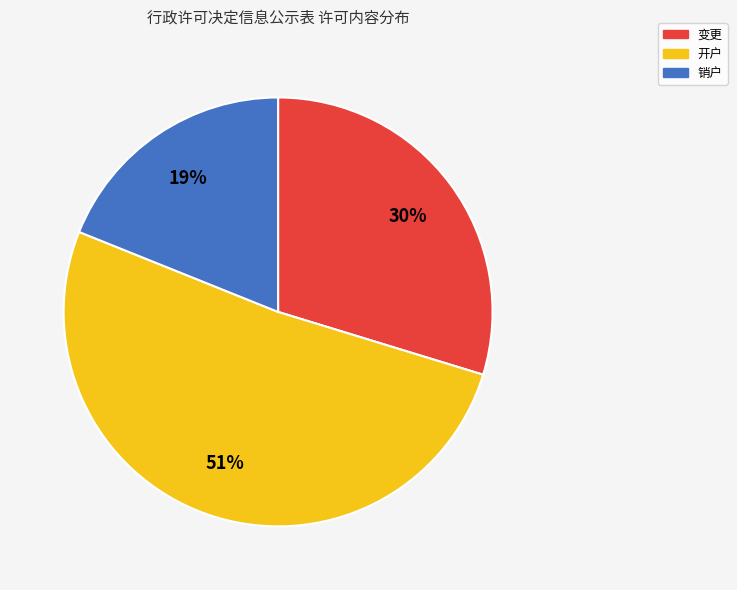

Does 开户 account for over 50% of the chart?

Yes